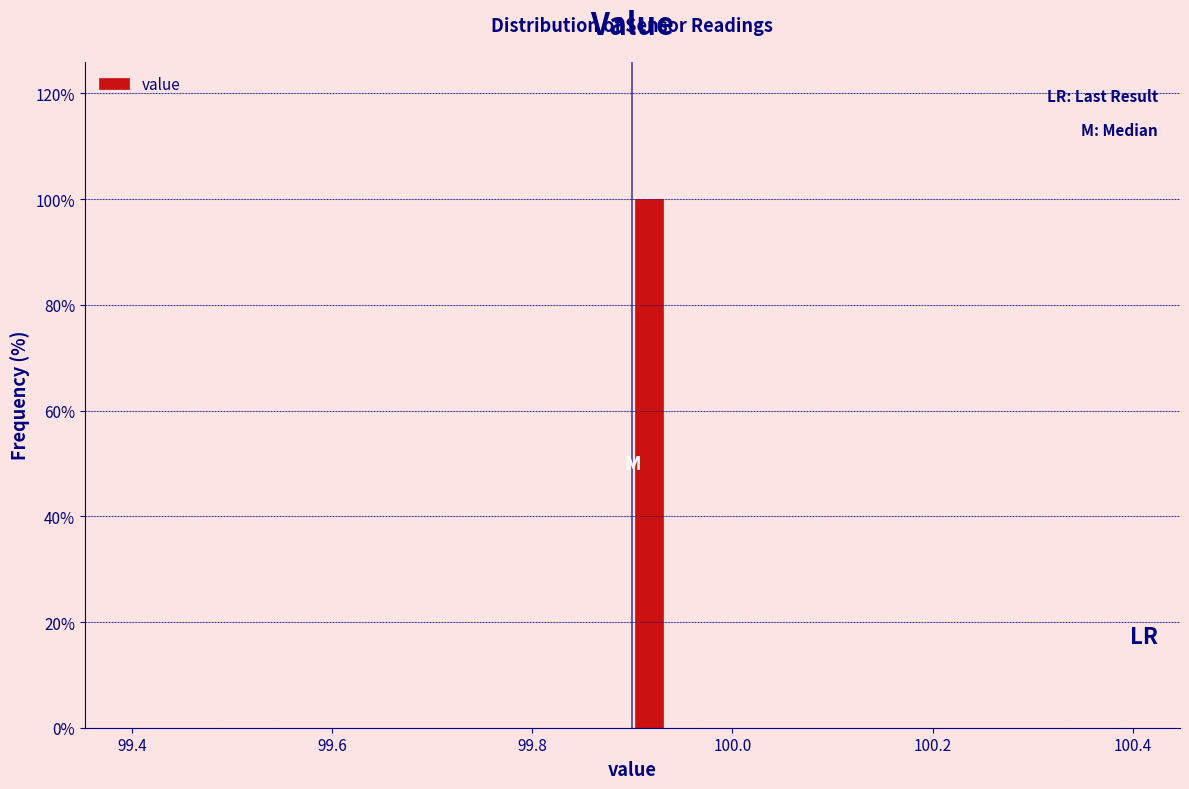

Around what value on the x-axis is the tallest bar? Give the approximate position of its centre, as read against the axis.

99.92